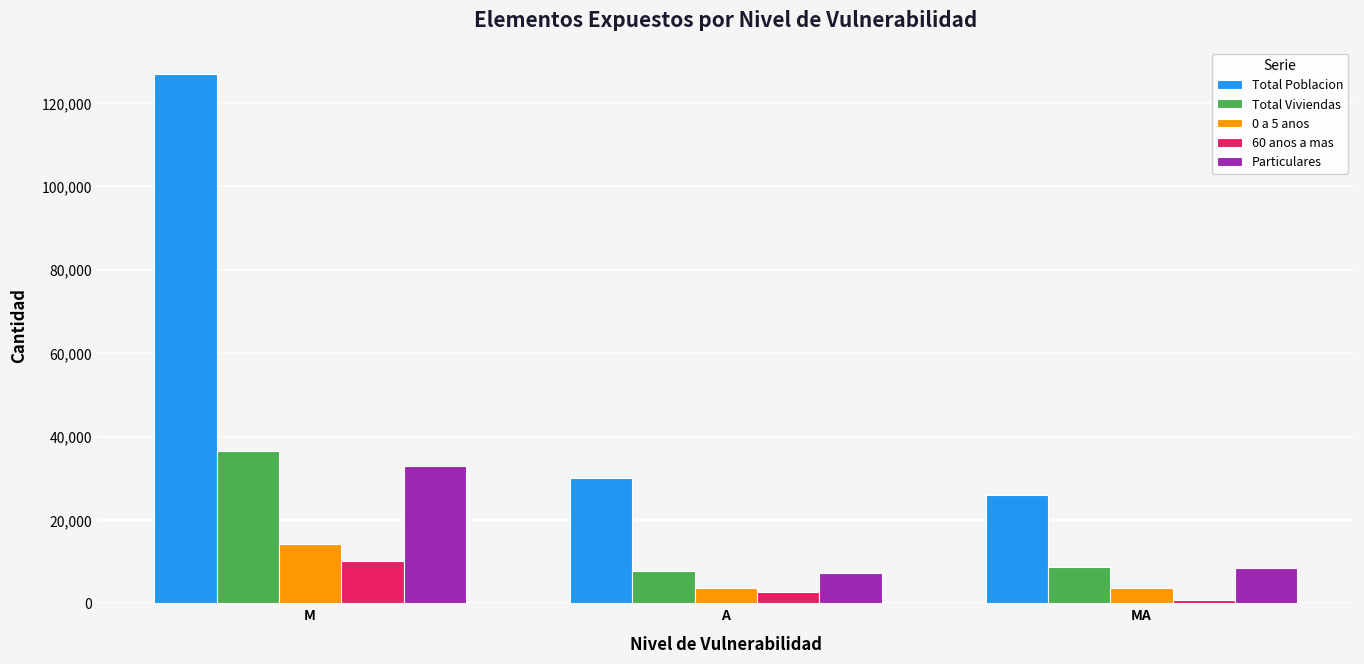

What position from the right is M?

3